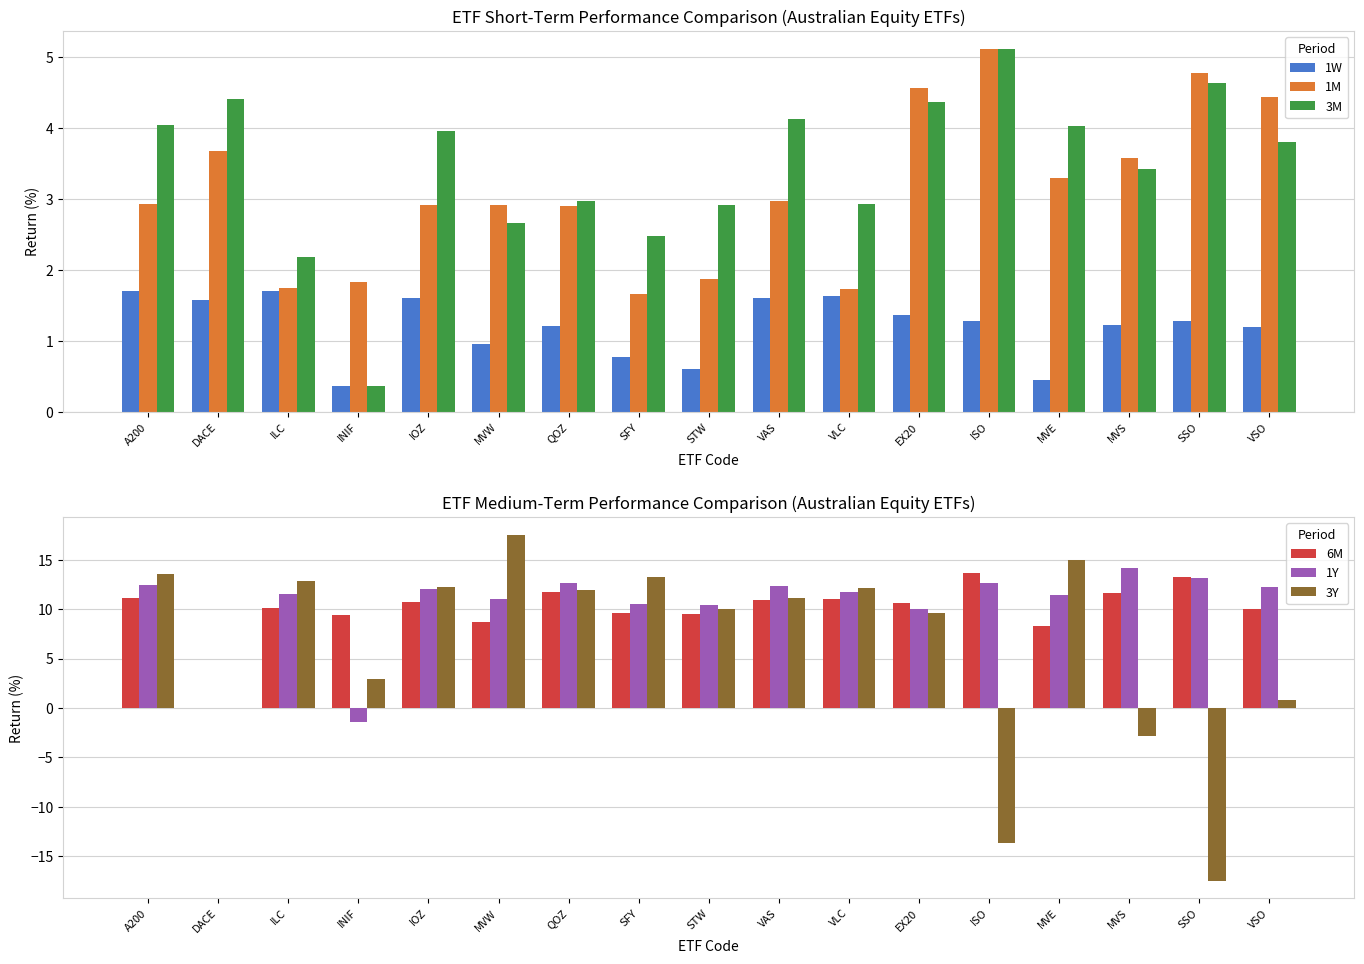

Rank the series at ISO from highest to lowest value.

6M, 1Y, 1M, 3M, 1W, 3Y